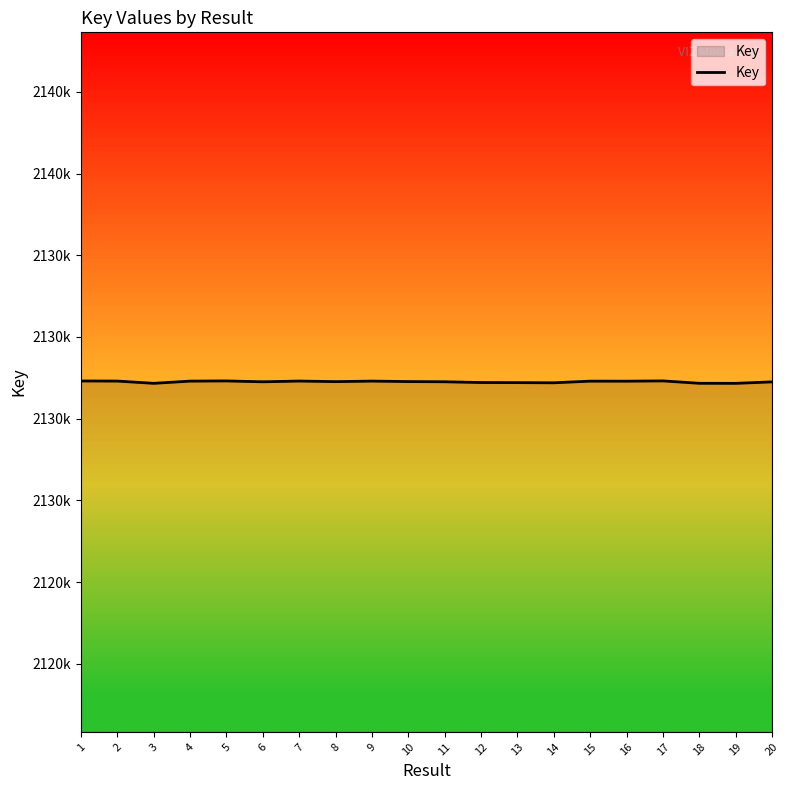

What is the sum of all values?

4267255306